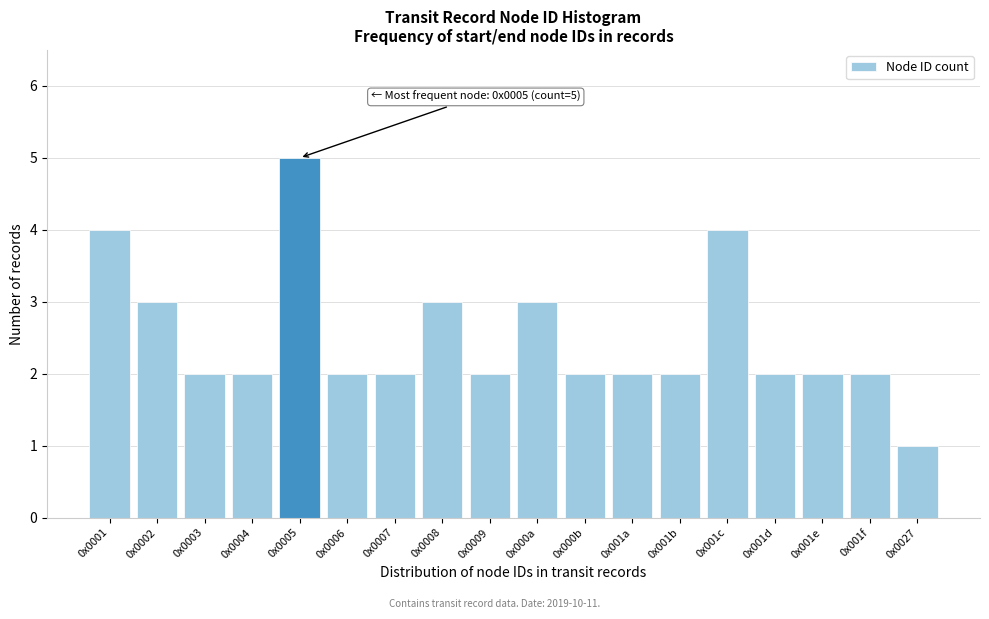

Reading left to right, transcribe all the data shown in this chart.

0x0001=4	0x0002=3	0x0003=2	0x0004=2	0x0005=5	0x0006=2	0x0007=2	0x0008=3	0x0009=2	0x000a=3	0x000b=2	0x001a=2	0x001b=2	0x001c=4	0x001d=2	0x001e=2	0x001f=2	0x0027=1